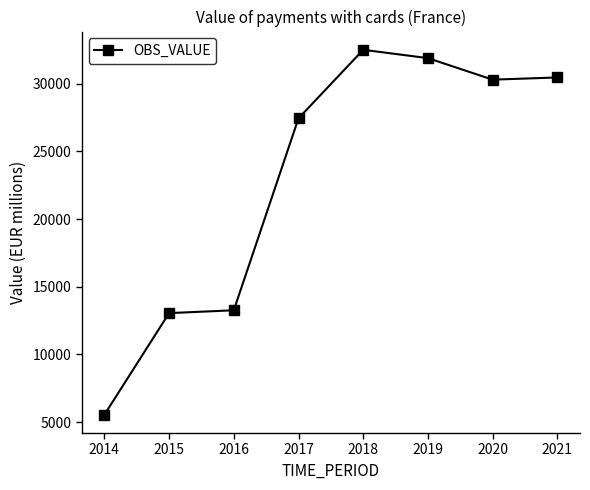

What is the value of the 3rd point from the left?

13264.2